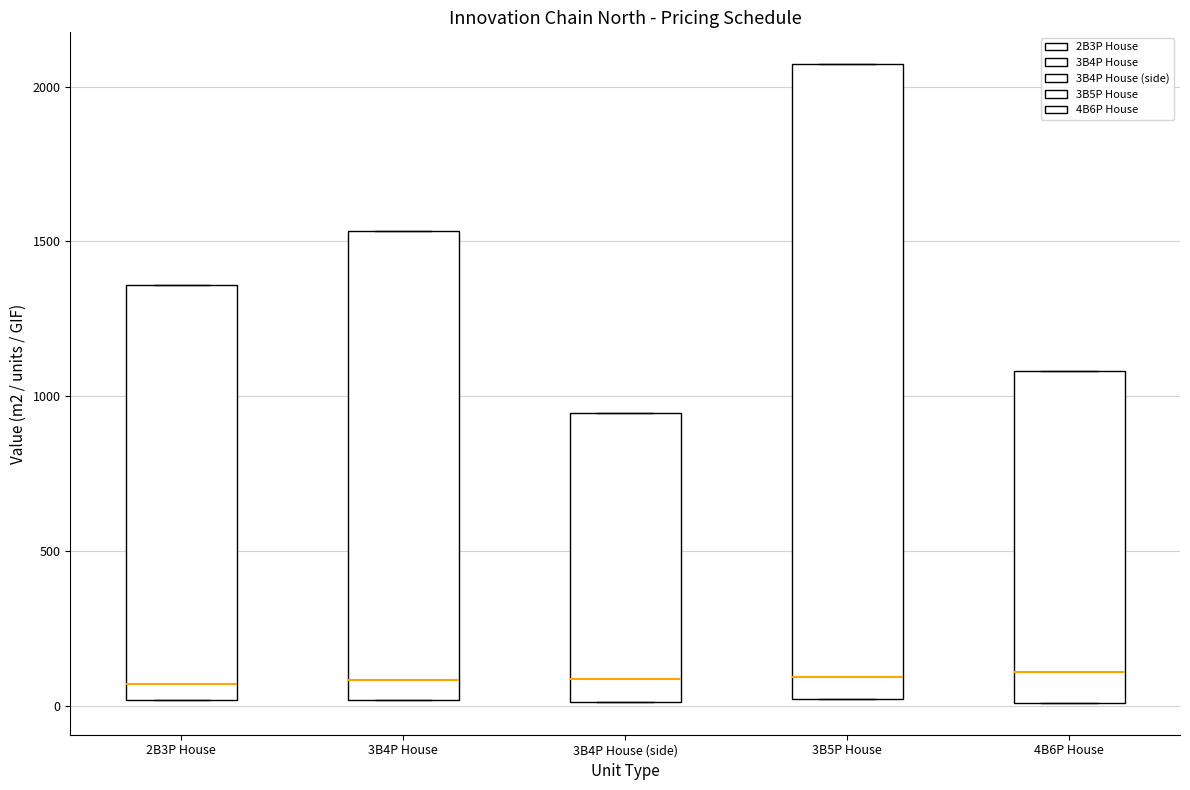

Reading left to right, transcribe this box plot: for each box, give where its median line is, the range the box spans, and where its two whiskers end, as read against the y-axis. The values are not printed on the chart, so give them approximately, as read against the axis.

2B3P House: median 50, box 0 to 1350, whiskers 0 to 1350
3B4P House: median 100, box 0 to 1550, whiskers 0 to 1550
3B4P House (side): median 100, box 0 to 950, whiskers 0 to 950
3B5P House: median 100, box 0 to 2050, whiskers 0 to 2050
4B6P House: median 100, box 0 to 1100, whiskers 0 to 1100